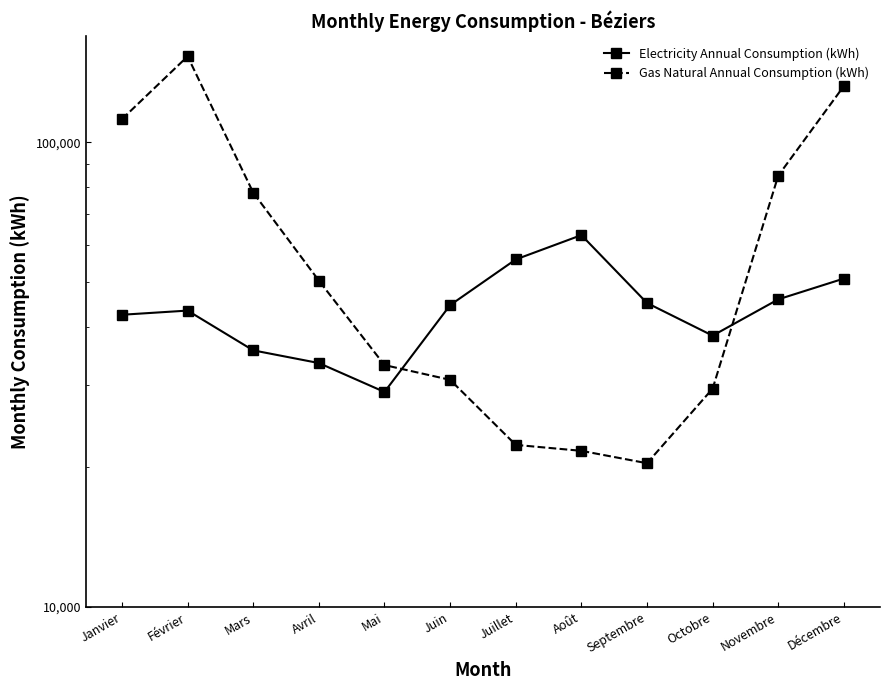

True or false: Gas Natural Annual Consumption (kWh) and Electricity Annual Consumption (kWh) cross at least once.

True